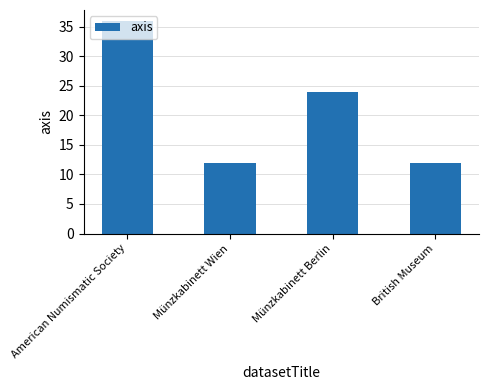

True or false: the data shows 3 at British Museum.

False